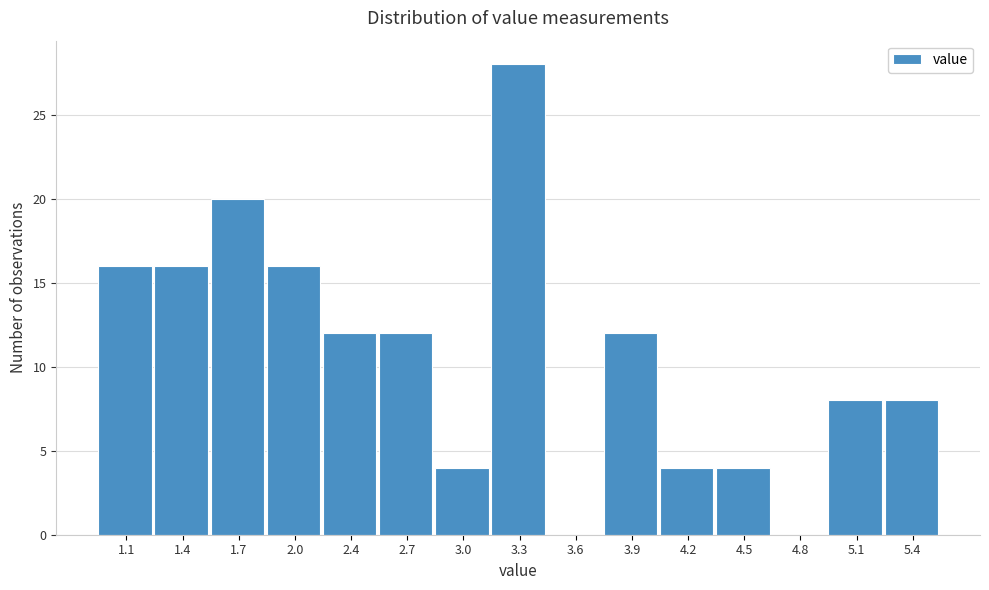

Reading left to right, what are all the values shown in this chart?

1.1=16	1.4=16	1.7=20	2.0=16	2.4=12	2.7=12	3.0=4	3.3=28	3.6=0	3.9=12	4.2=4	4.5=4	4.8=0	5.1=8	5.4=8